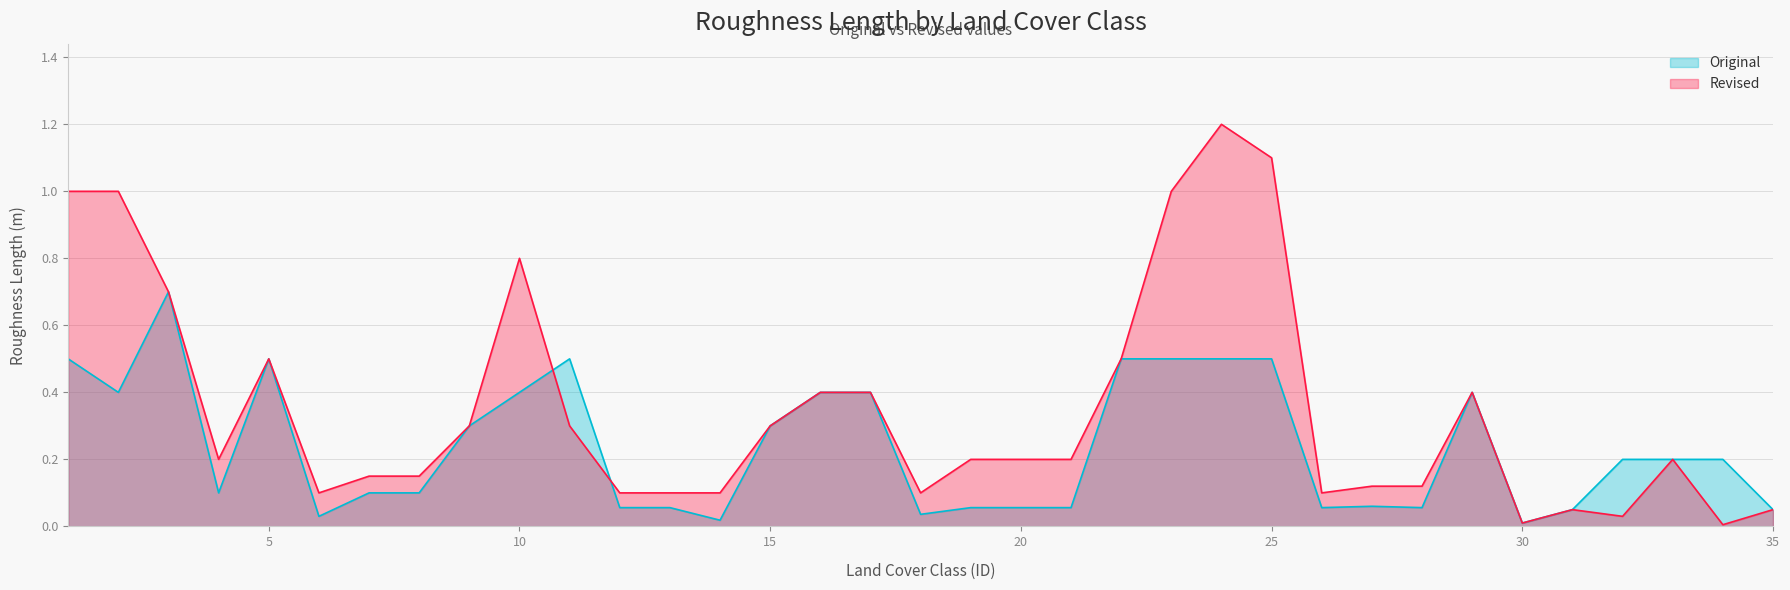

Rank the series by their average value, from lowest to highest.

Original, Revised